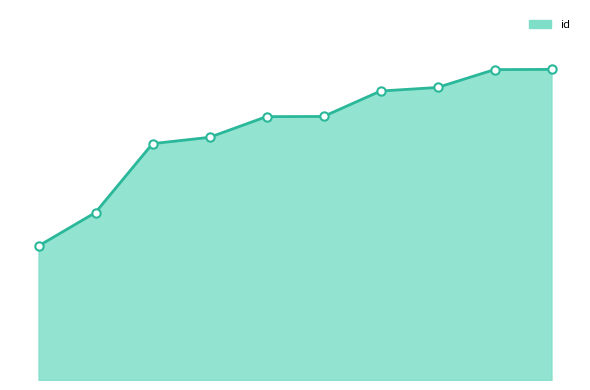

Which category has the lowest value across all series?

4179